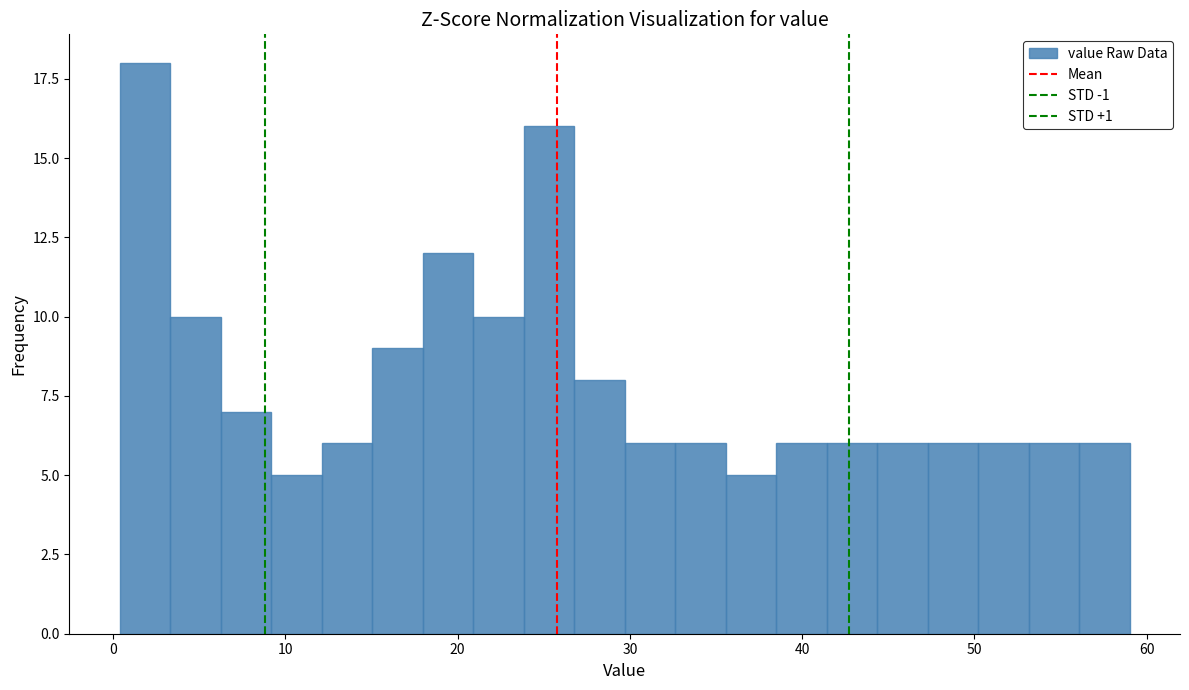

Read against the x-axis, roughly where is the centre of the tallest bar?

2